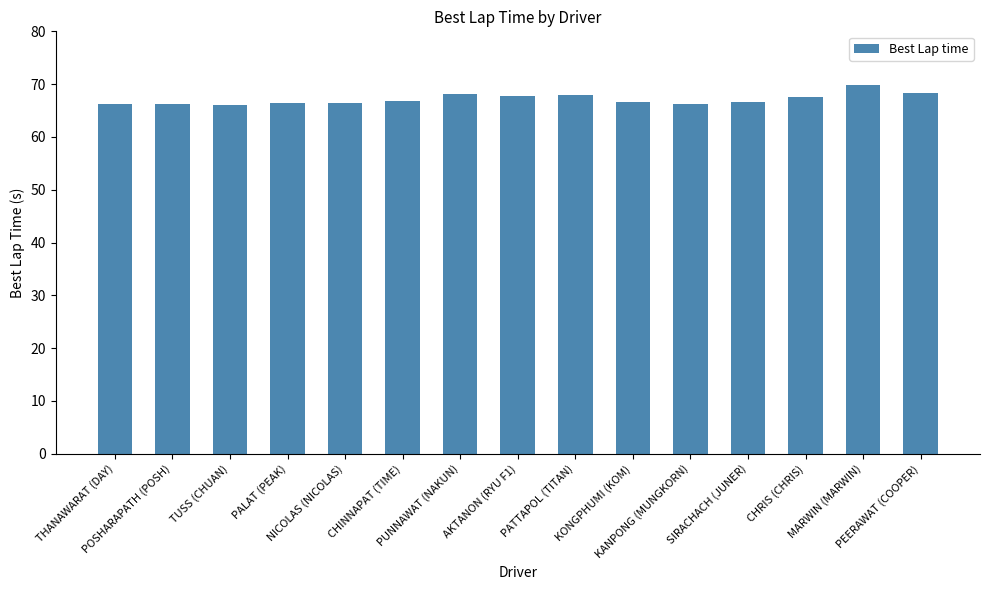

How many categories are shown in the chart?

15